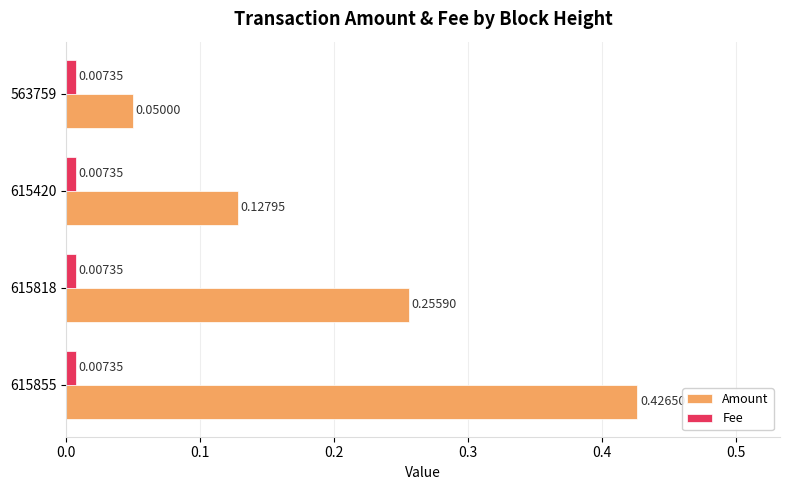

At 615420, list the series in order from largest to smallest.

Amount, Fee